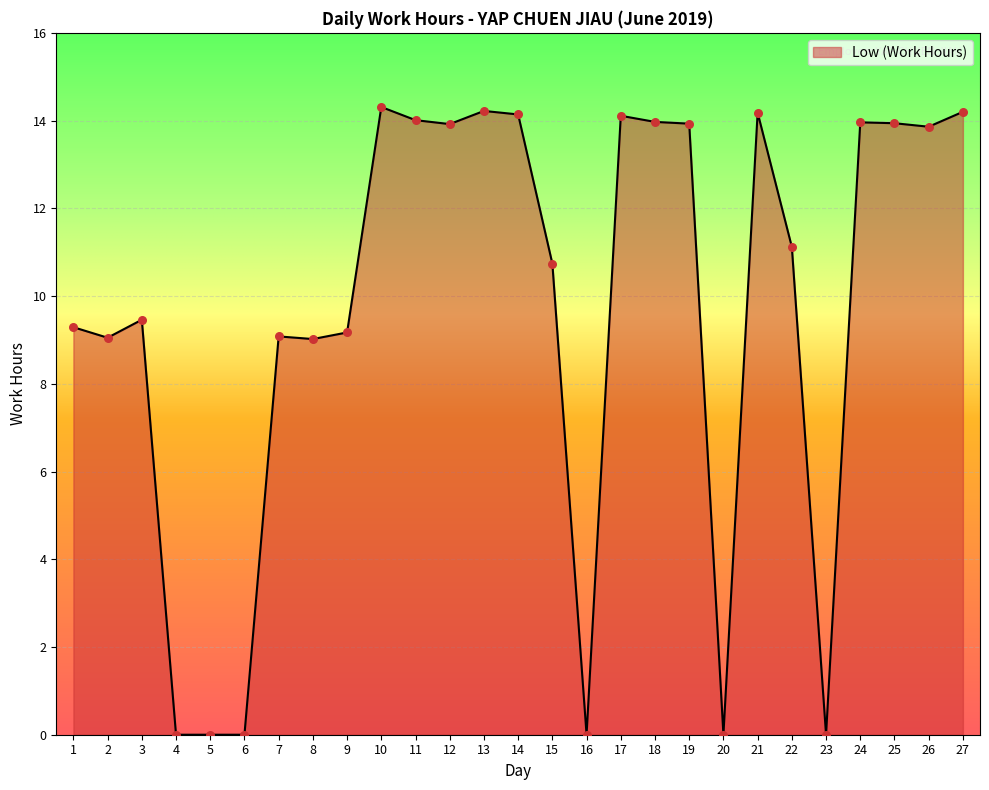

Between 17 and 19, which is larger?

17